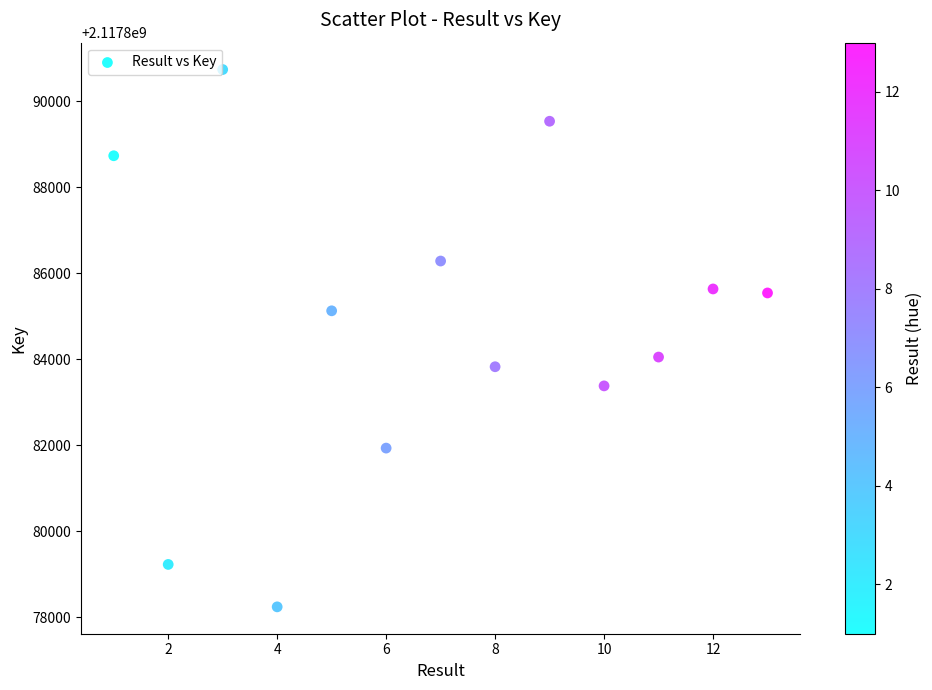

What Y value in the scatter plot is closest to 2117884488?

2117884050